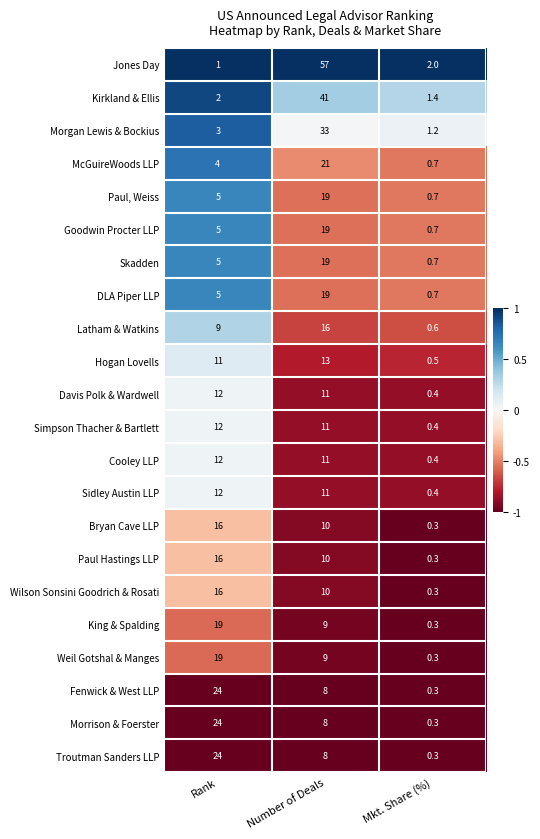

Is it true that Bryan Cave LLP equals 15.4 at Number of Deals?

False